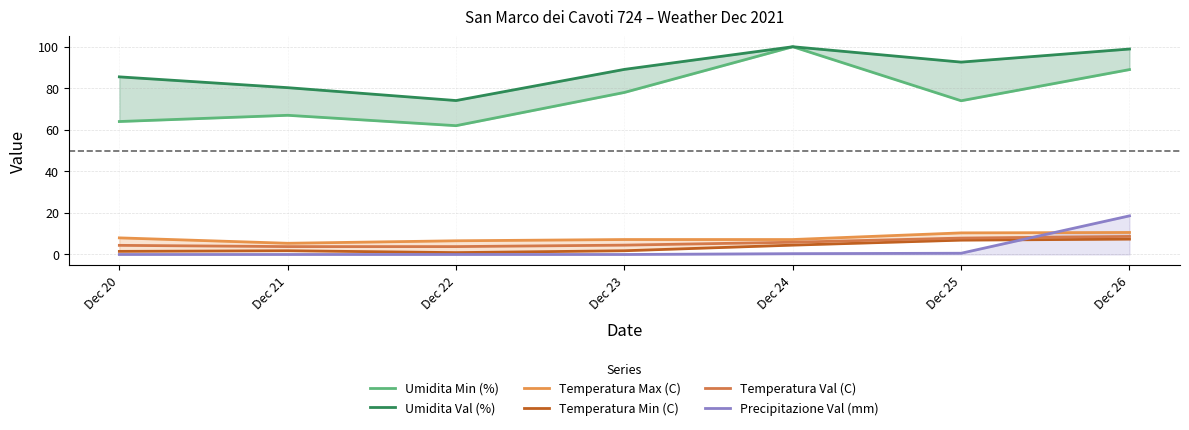

What is the value of the Temperatura Min (C) point at the 7th from the left?

7.4